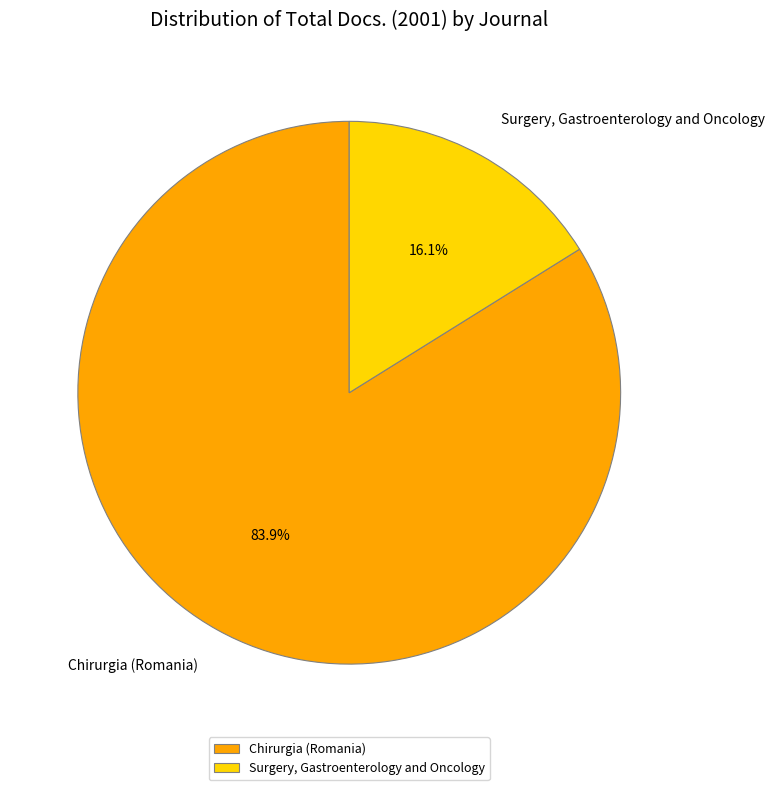

How many segments does this pie chart have?

2